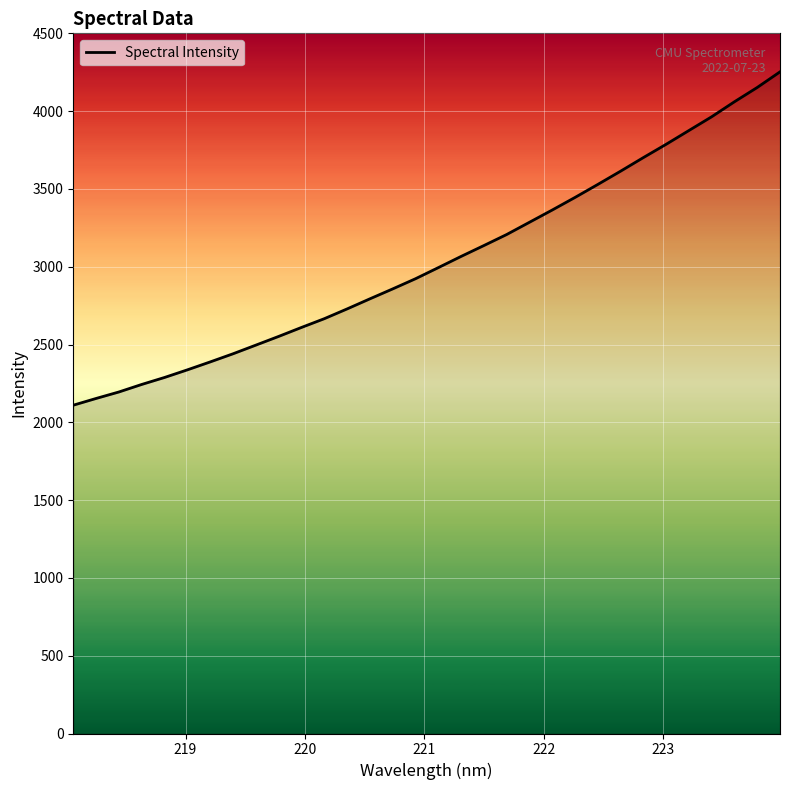

What is the smallest value displayed?

2110.0